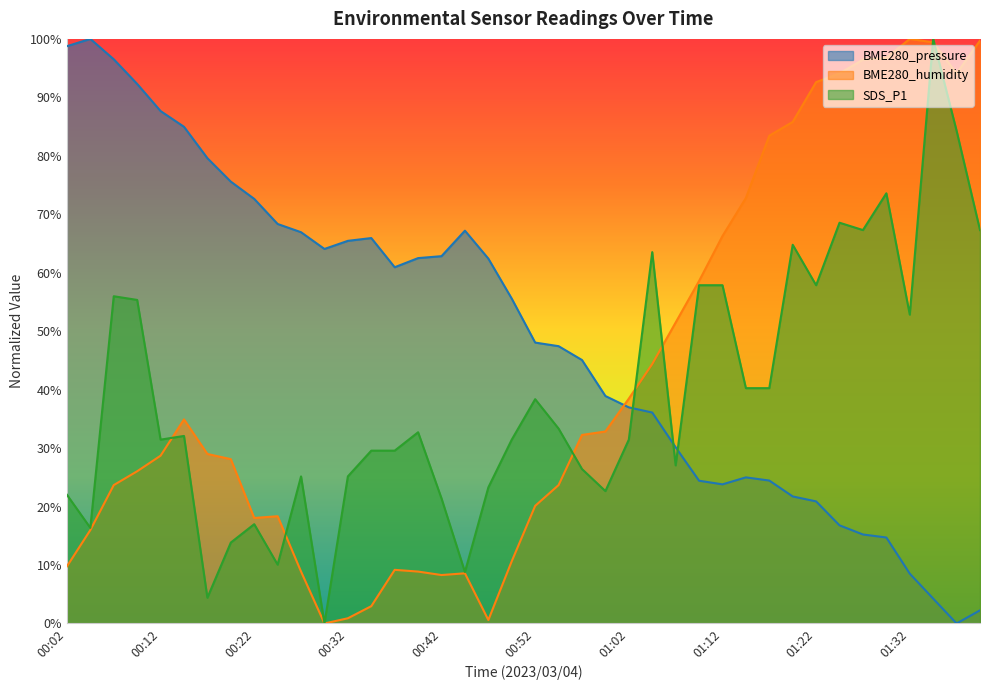

Between which two adjacent categories do SDS_P1 and BME280_pressure first intersect?

01:02 and 01:04